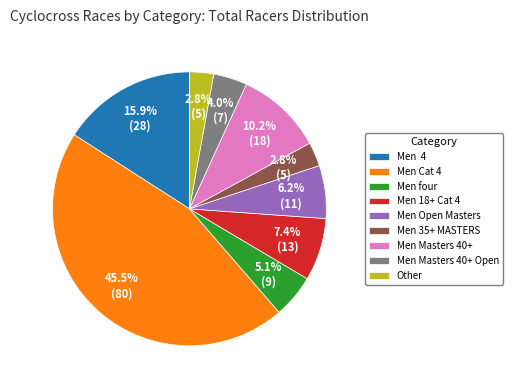

Approximately how many times larger is the value at Men Open Masters compared to Men 4?

0.4